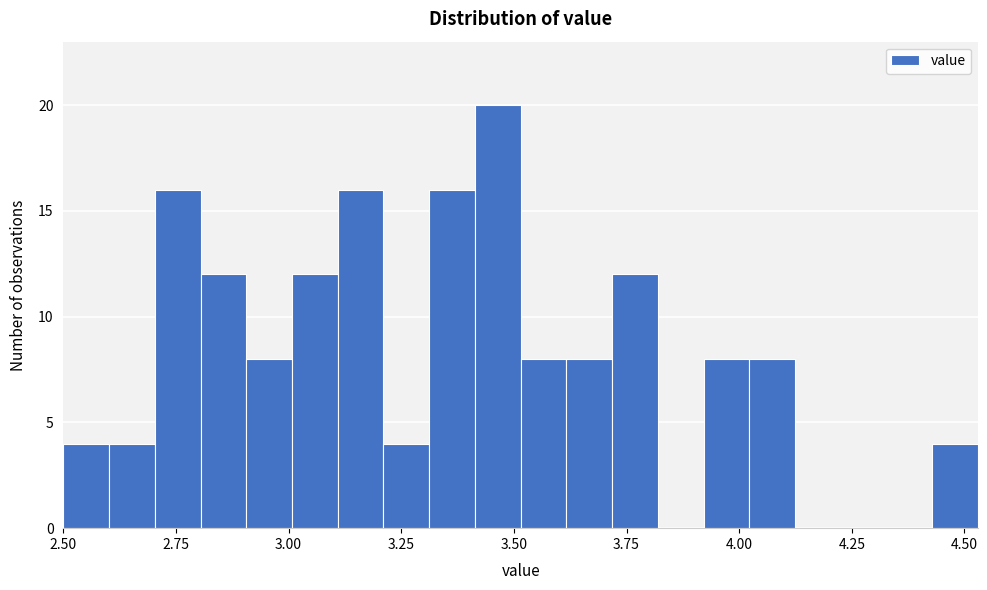

Around what value on the x-axis is the tallest bar? Give the approximate position of its centre, as read against the axis.

3.45